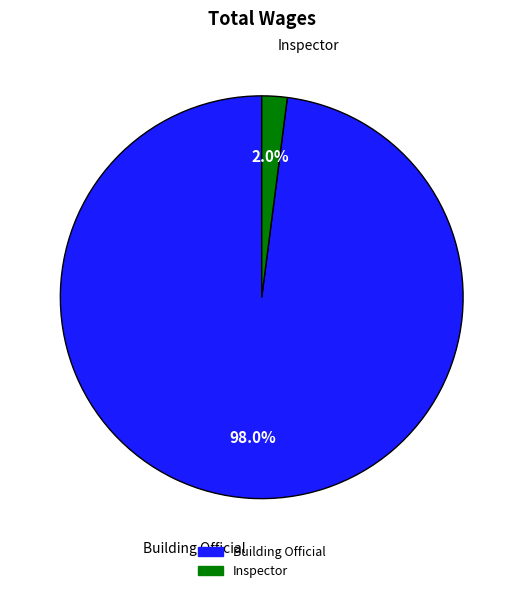

Which category has the smallest portion of the pie?

Inspector